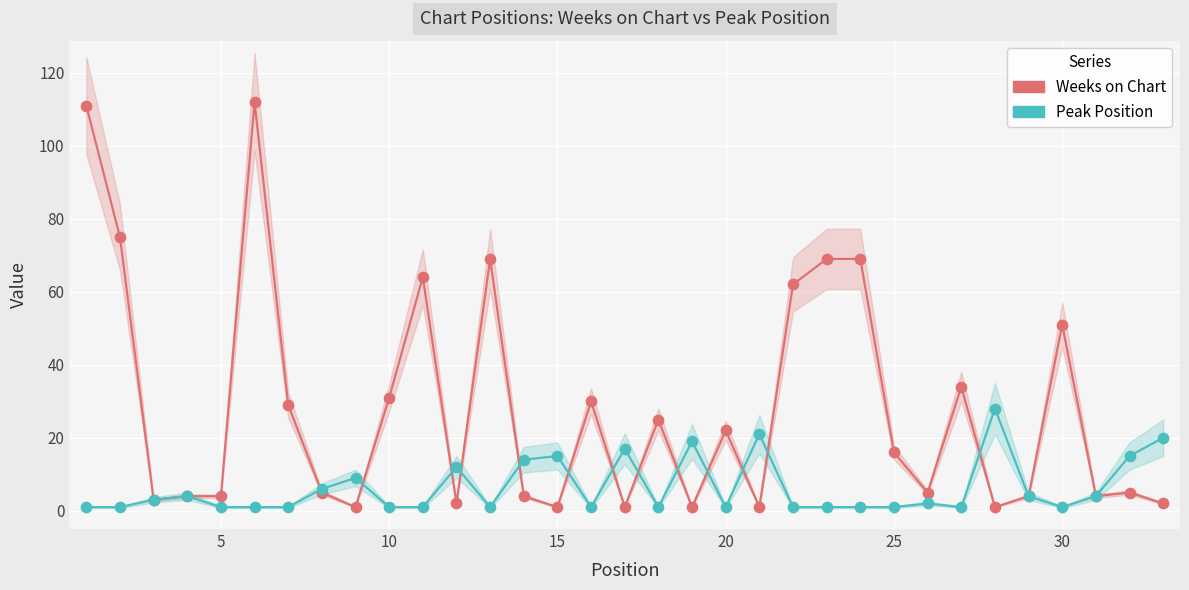

Which series reaches the minimum Y coordinate?

Weeks on Chart